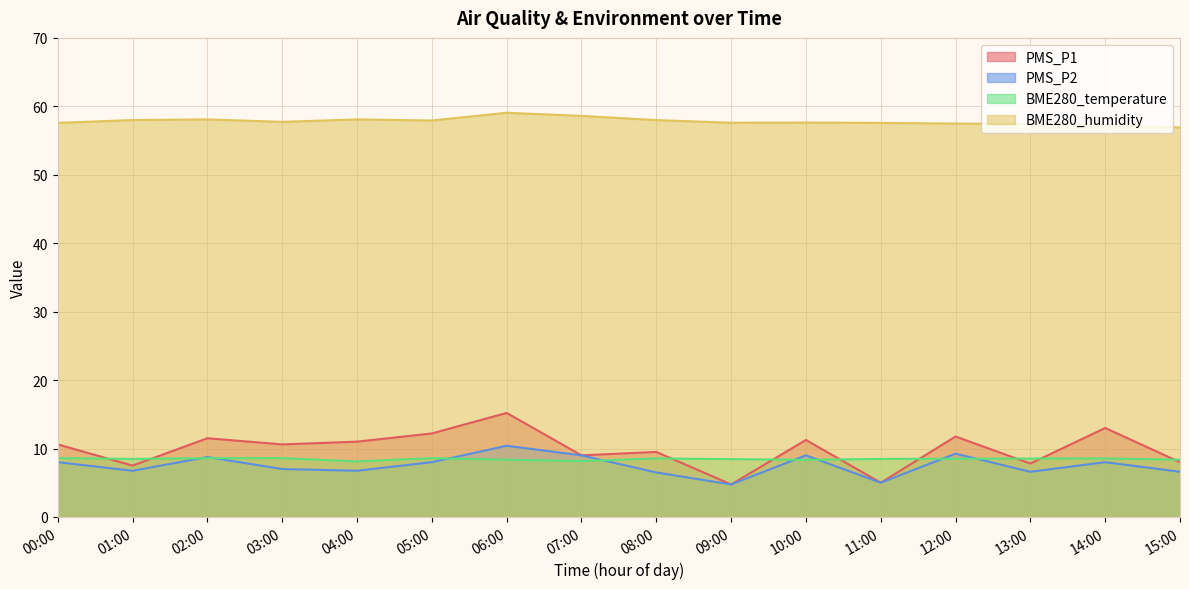

What is the label of the 13th point from the left?

12:00